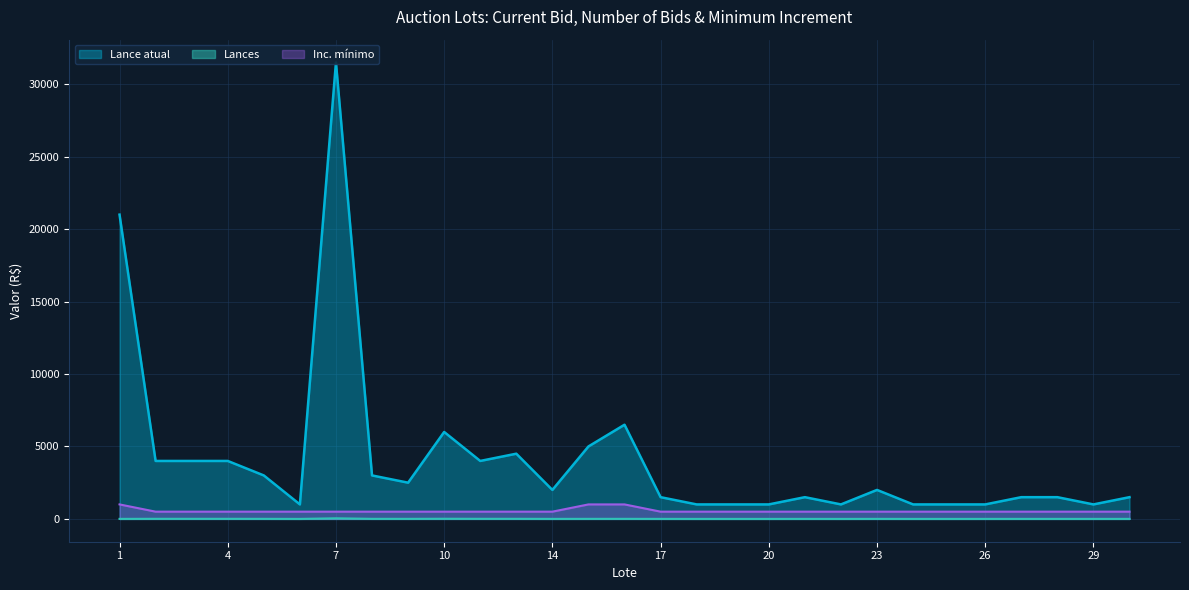

How many data points in Lances are above 2?

13